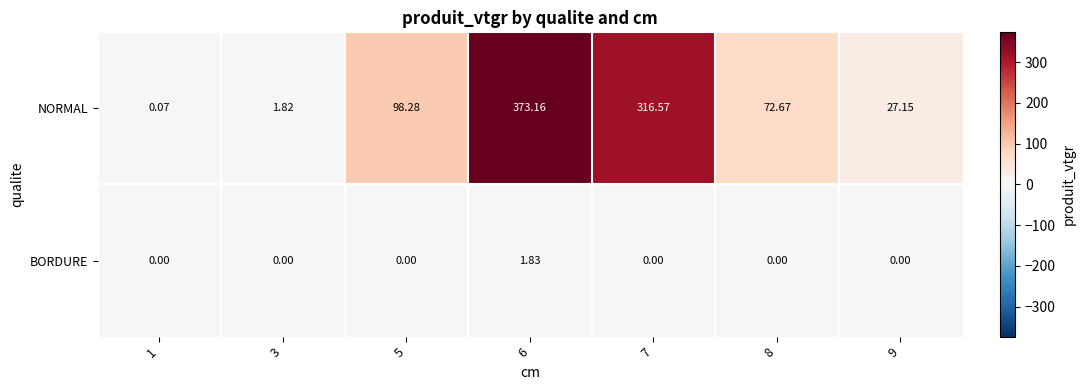

Rank the series by their average value, from highest to lowest.

NORMAL, BORDURE